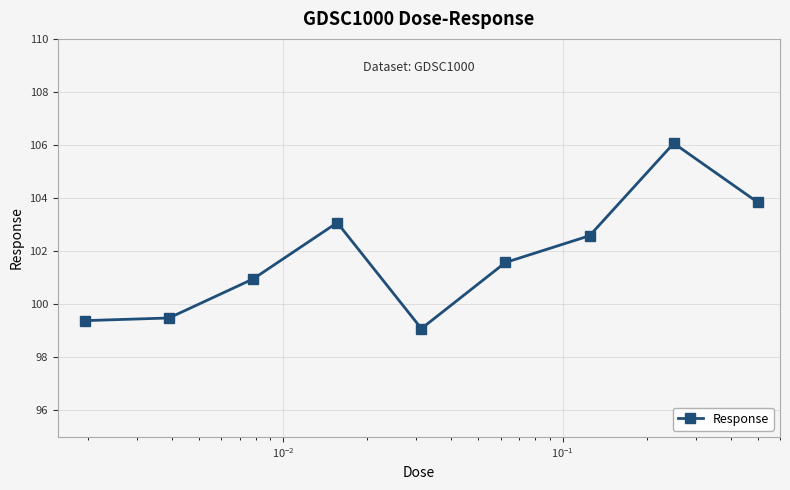

What is the average value?

101.8